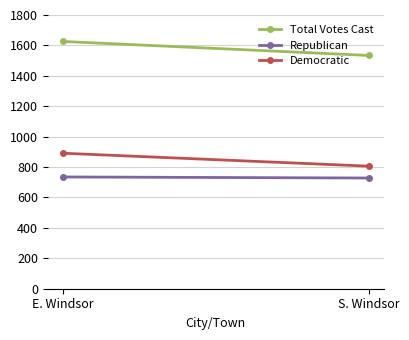

True or false: Democratic has a value of 1307 at E. Windsor.

False